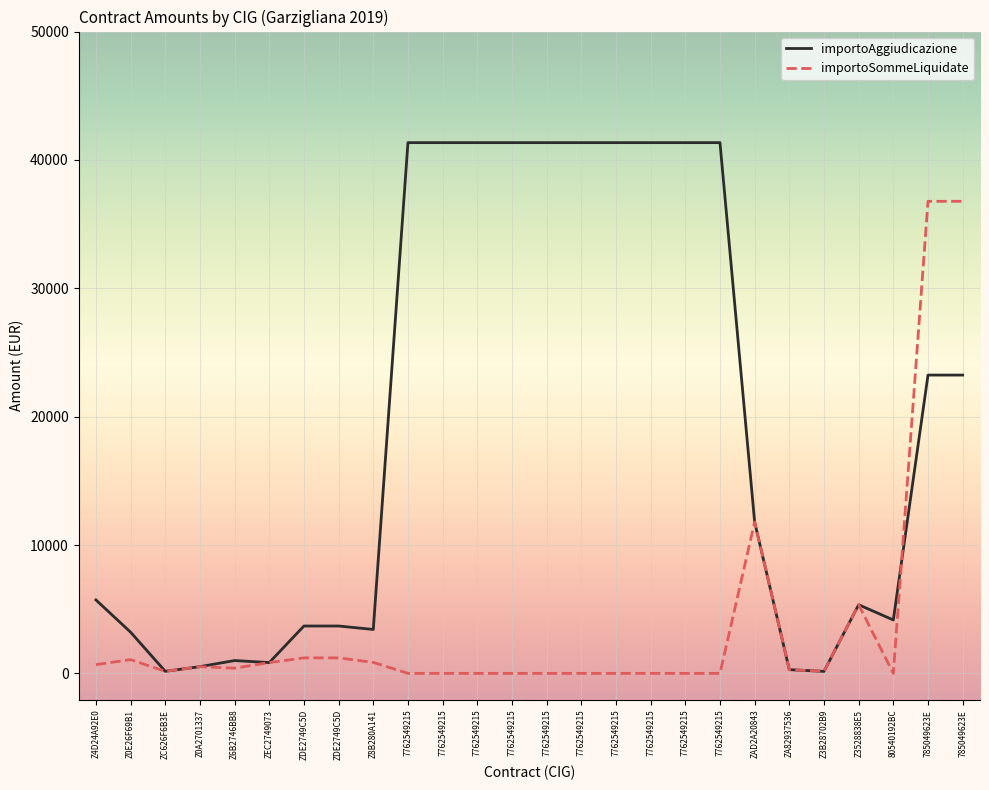

Rank the series by their average value, from lowest to highest.

importoSommeLiquidate, importoAggiudicazione